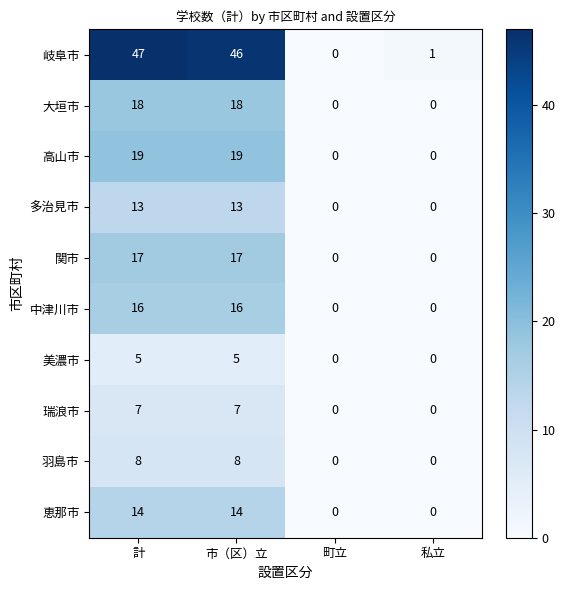

What is the difference between the maximum and second lowest values in the 高山市 series?

19